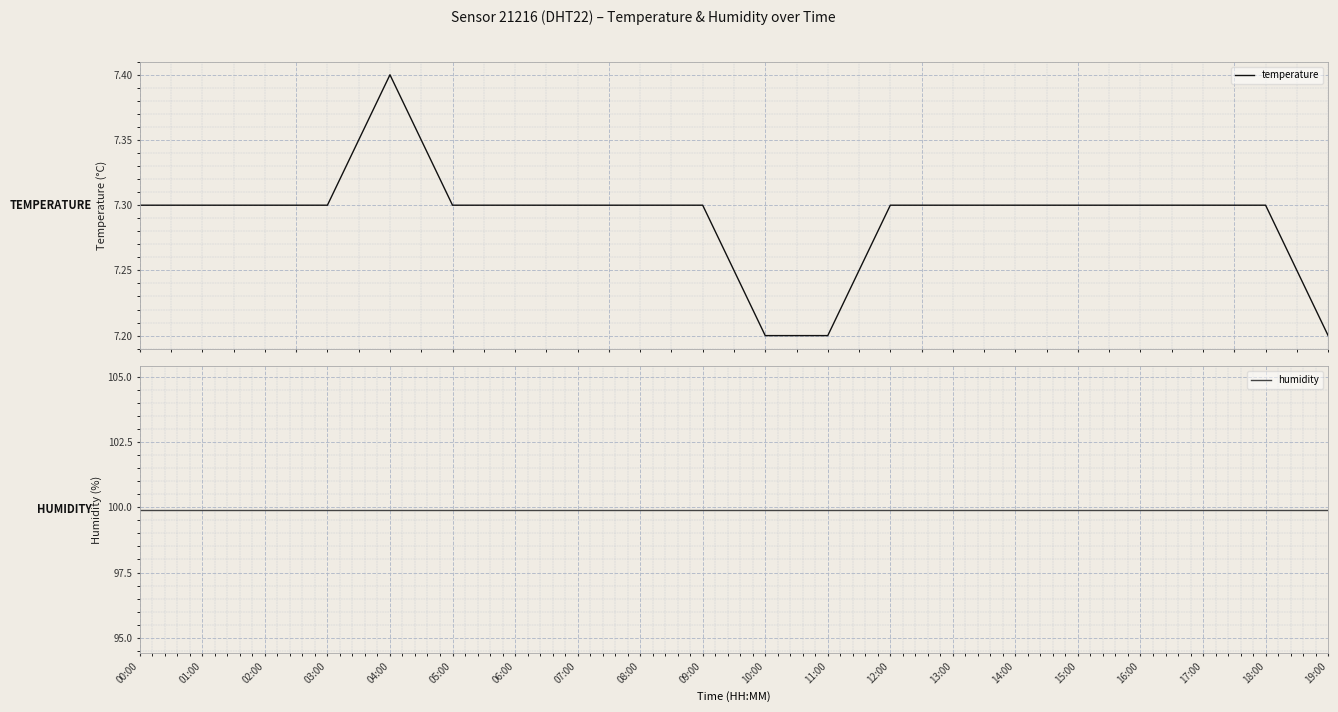

What is the total value across all series at 06:00?

107.2